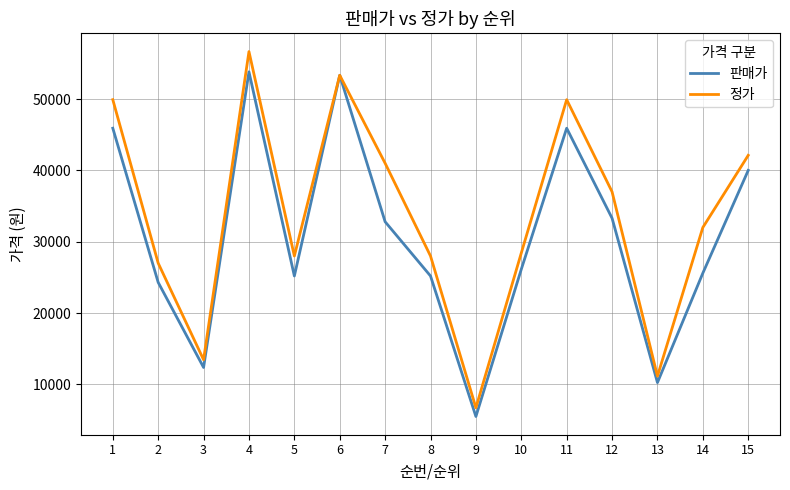

List the series in order of their overall mean, highest first.

정가, 판매가